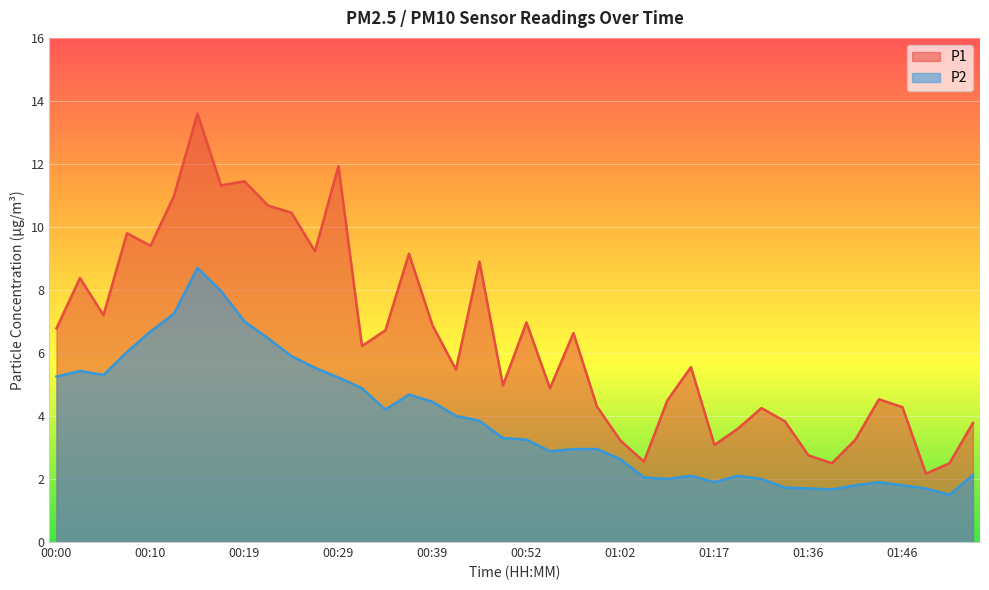

What is the label of the 10th point from the left?

00:22